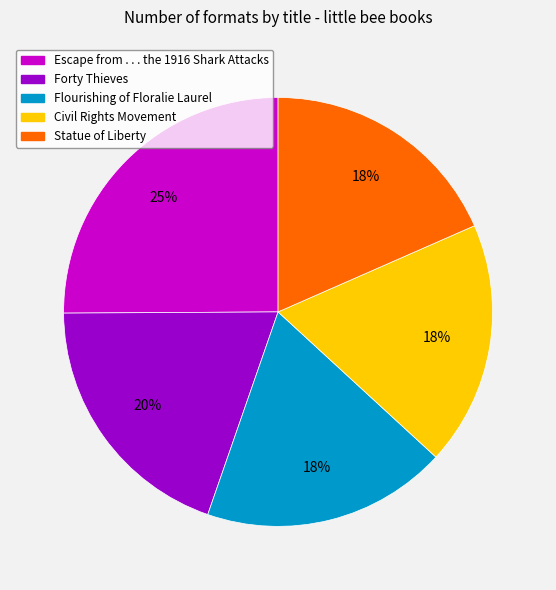

How many segments does this pie chart have?

5